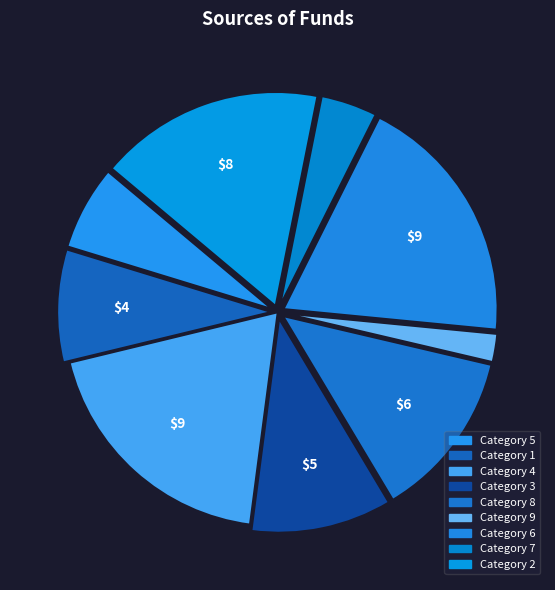

How many slices are in this pie chart?

9